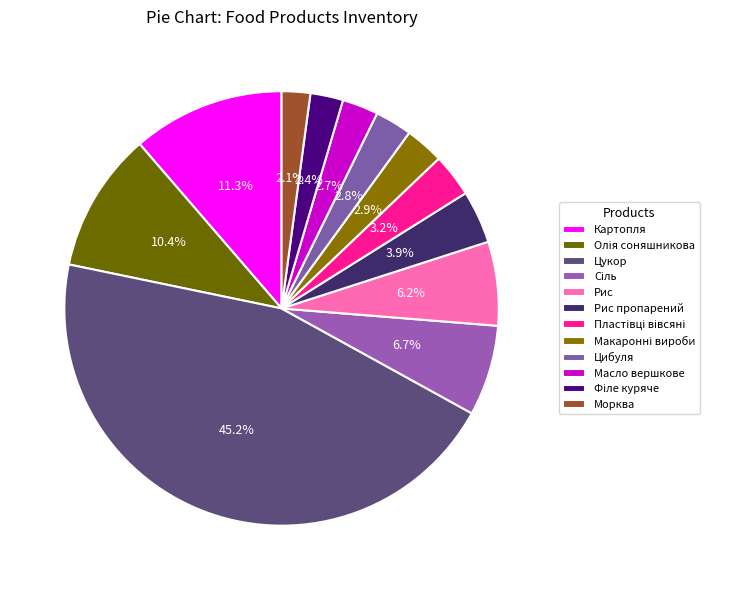

Is it true that Рис is 1% of the pie?

False